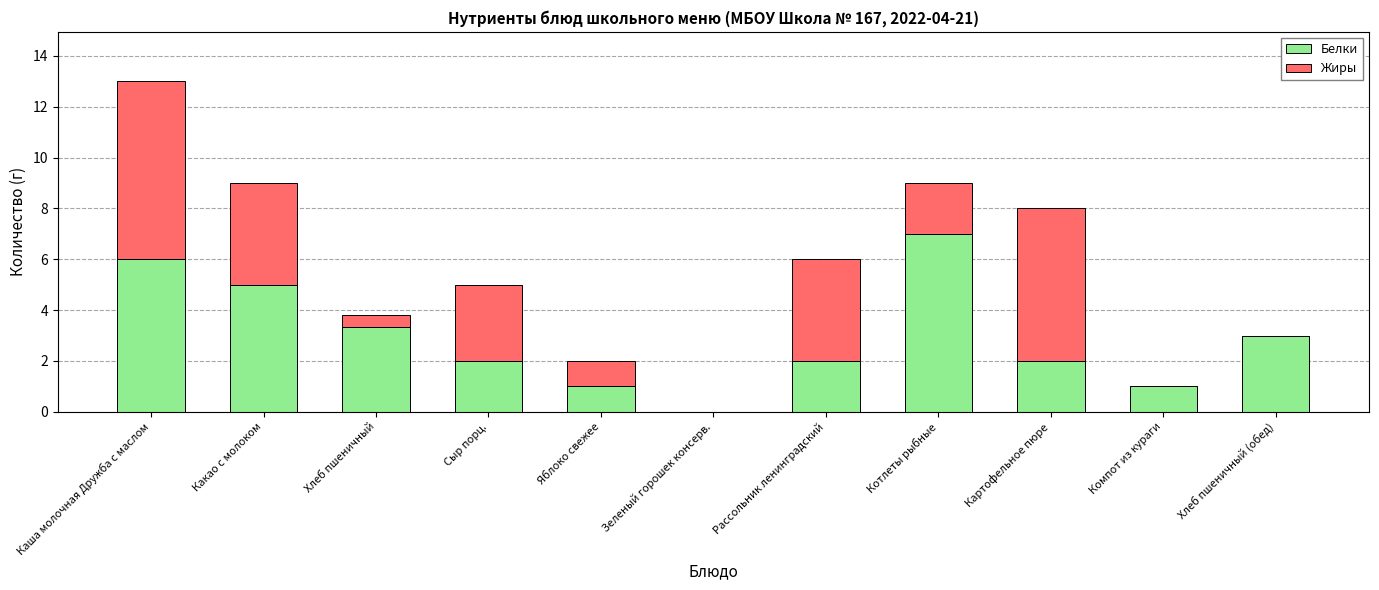

What is the sum of all Белки values?

32.3